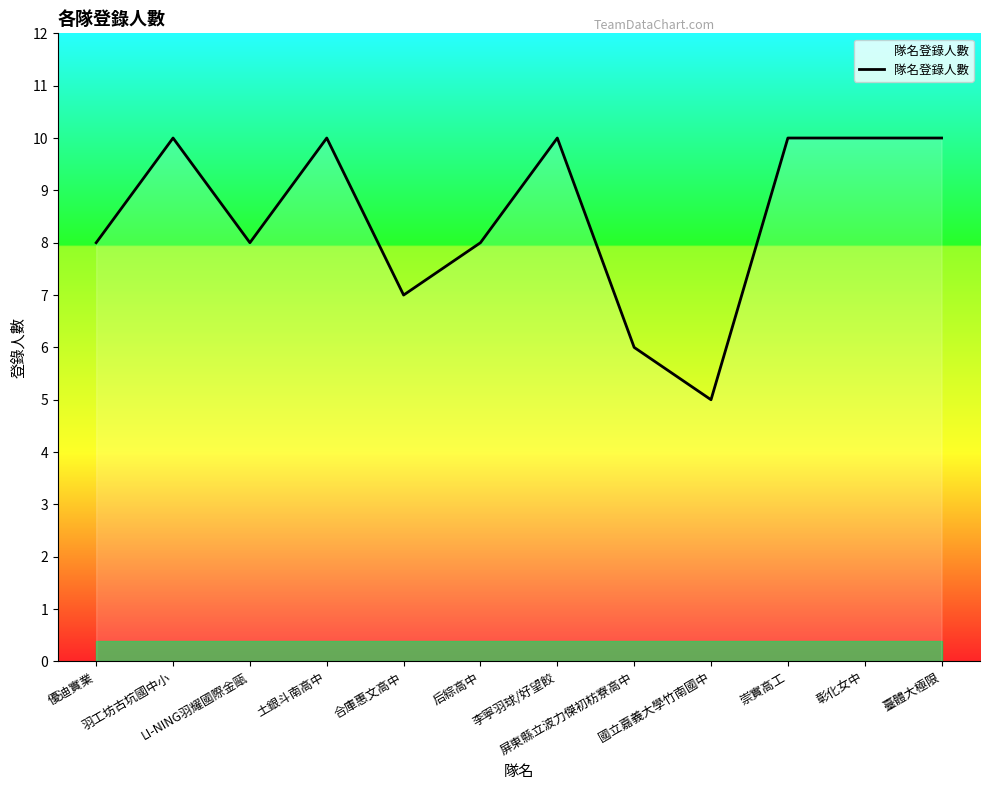

What is the greatest value displayed?

10